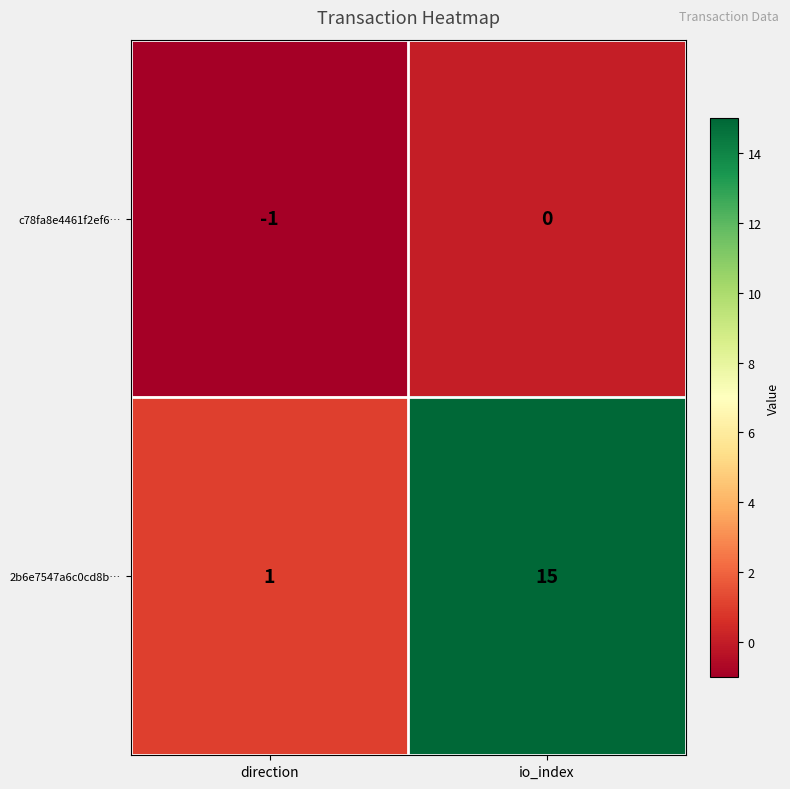

What is the approximate value of 2b6e7547a6c0cd8b… at io_index?

15